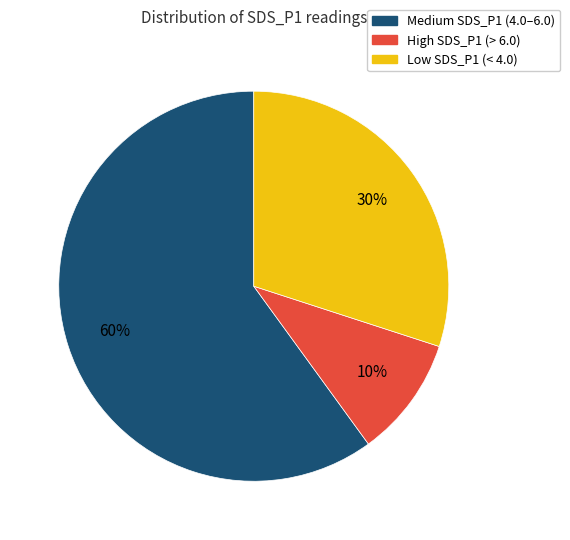

To the nearest percent, what is the average slice percentage?

33%